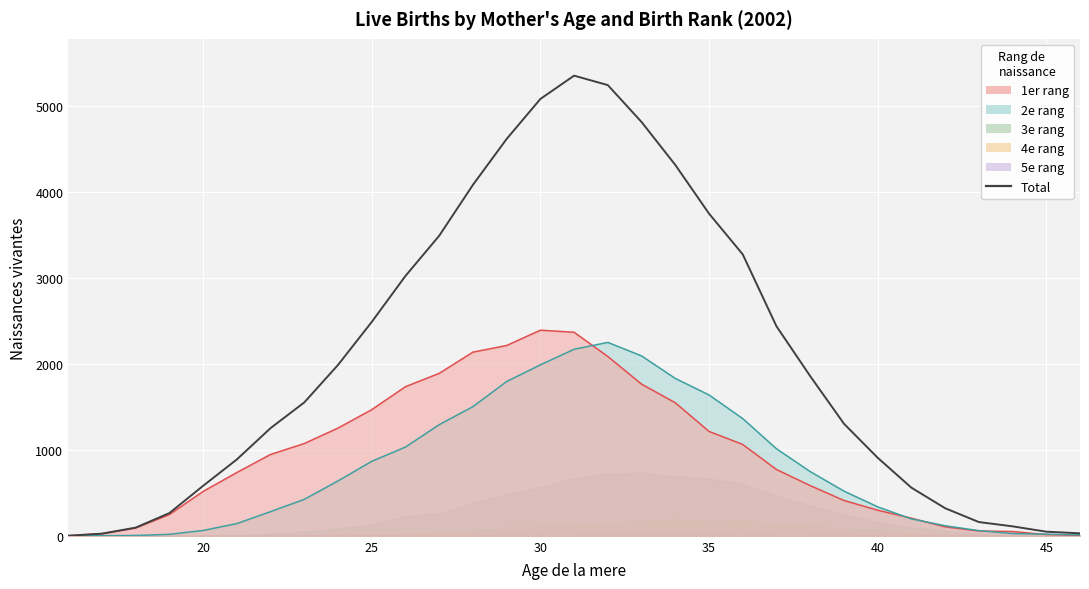

How many lines are shown in the chart?

1